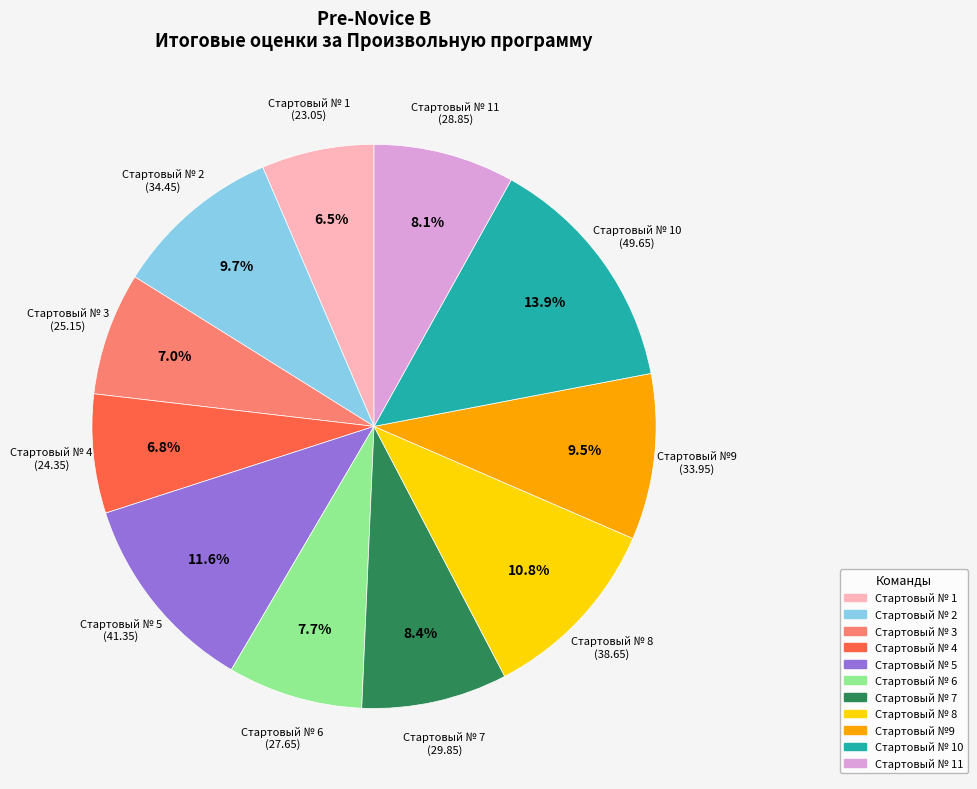

Count the number of slices in the pie.

11